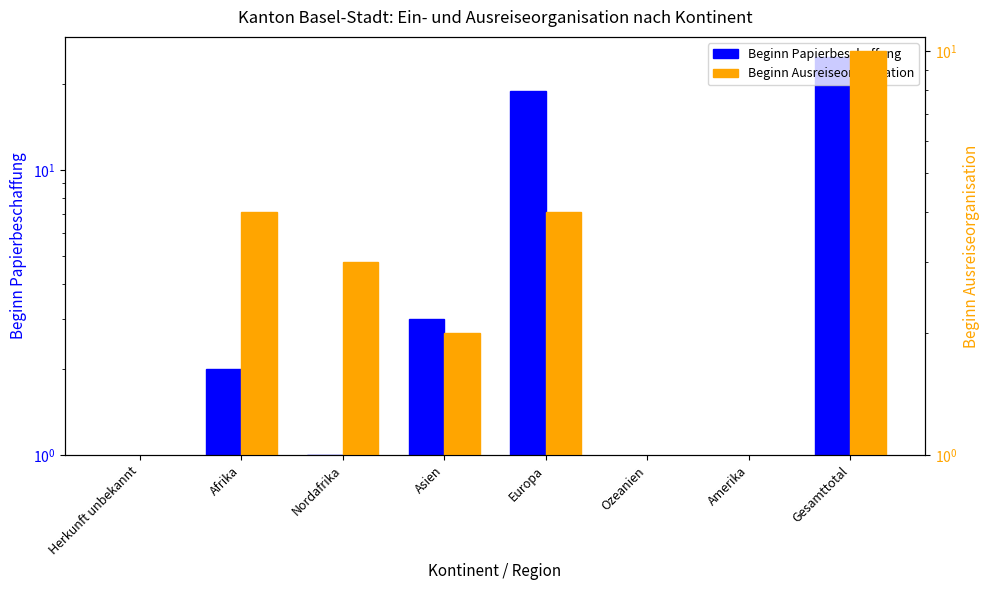

At which category does the chart reach its peak across all series?

Gesamttotal